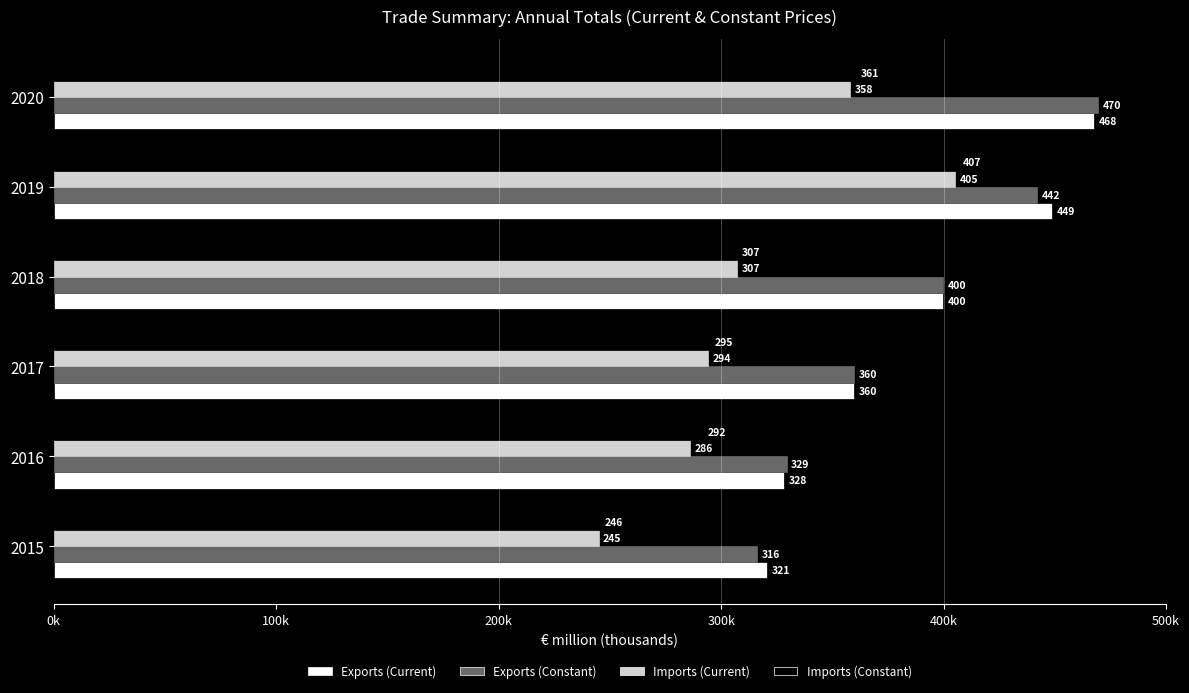

What is the smallest value displayed?

244886.1